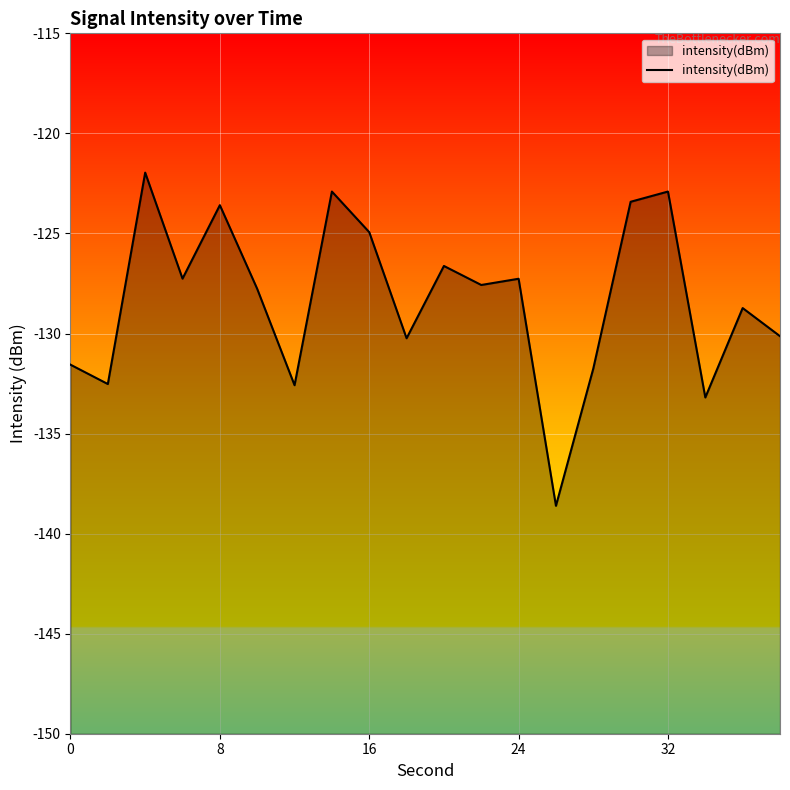

Is it true that the value at 32 is -176.2?

False